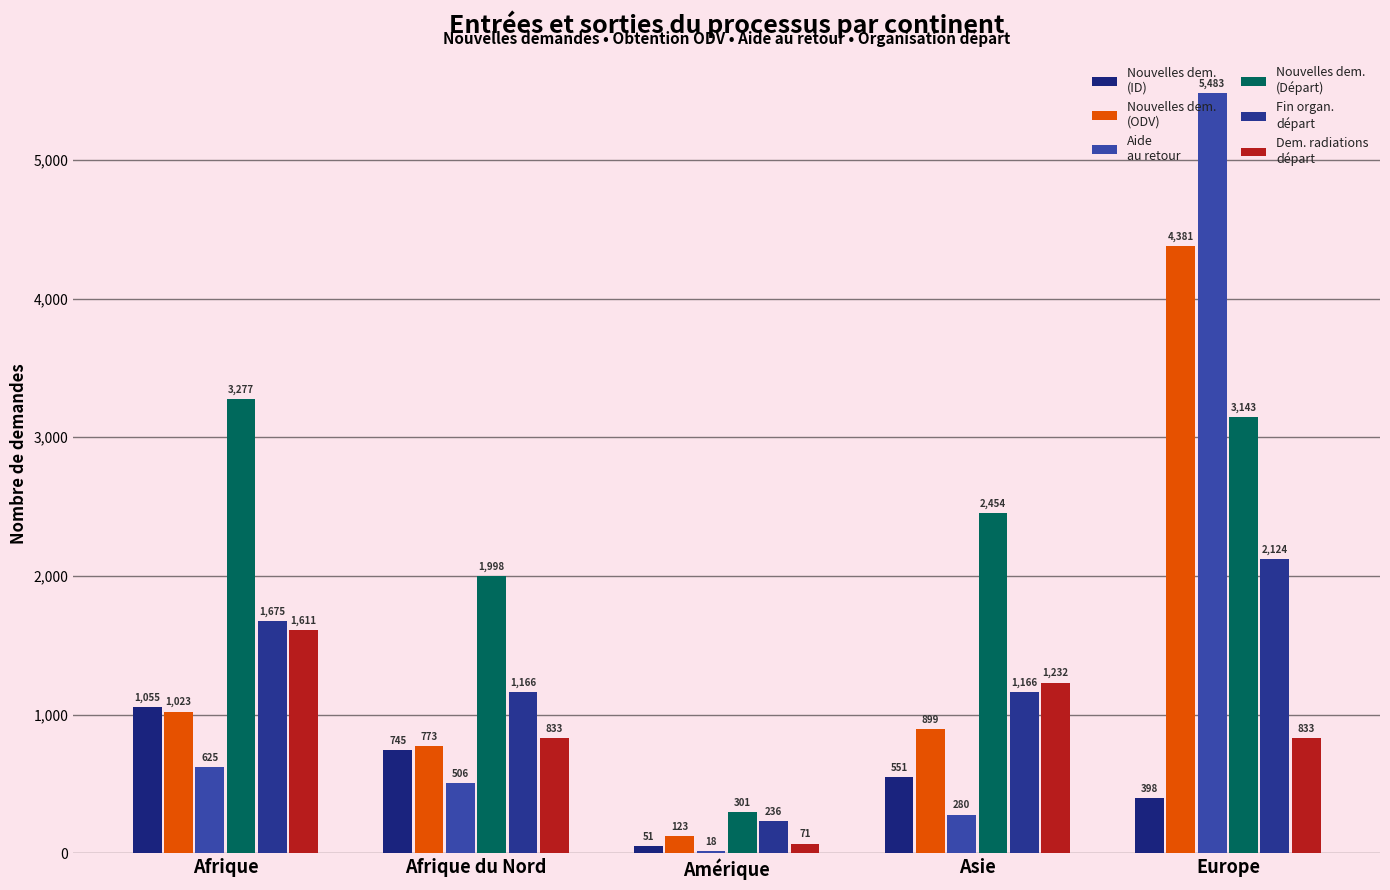

Does the chart contain stacked bars?

No